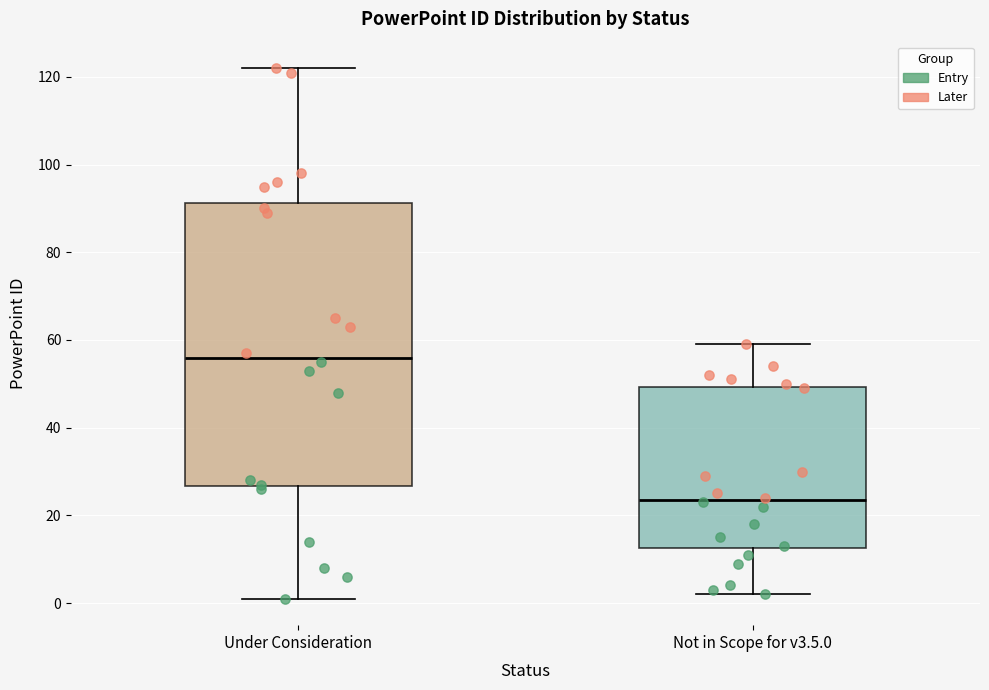

Which box has the highest median line?

Under Consideration